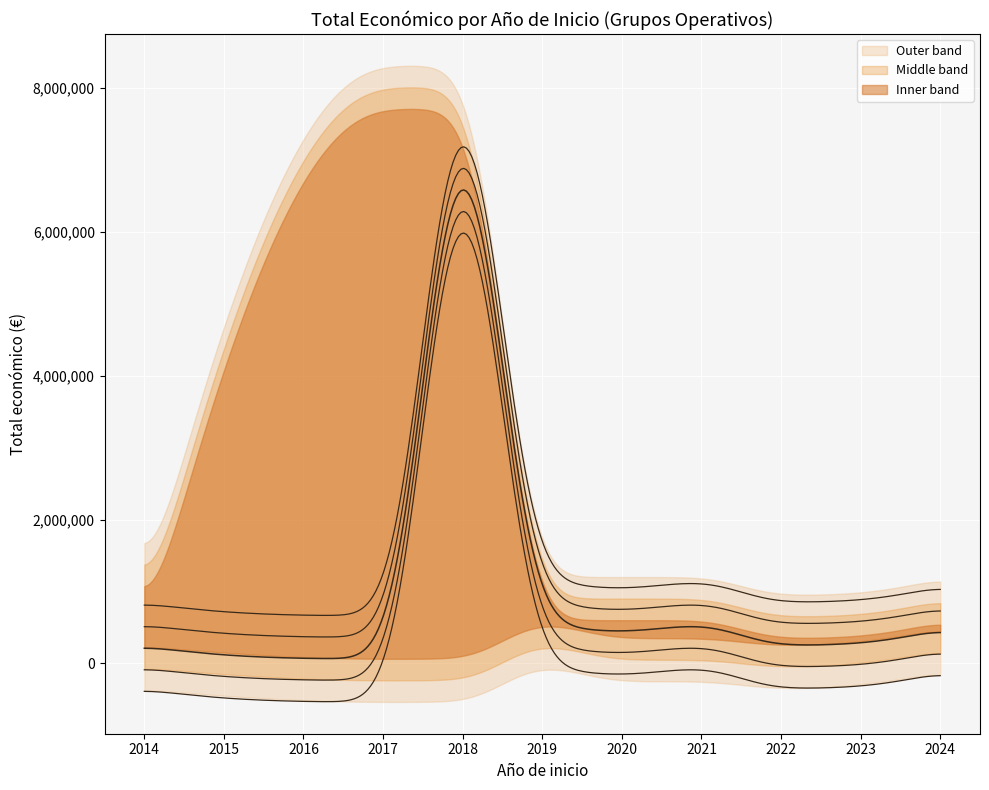

True or false: Total economico has more than 1 points higher than both neighbors.

True